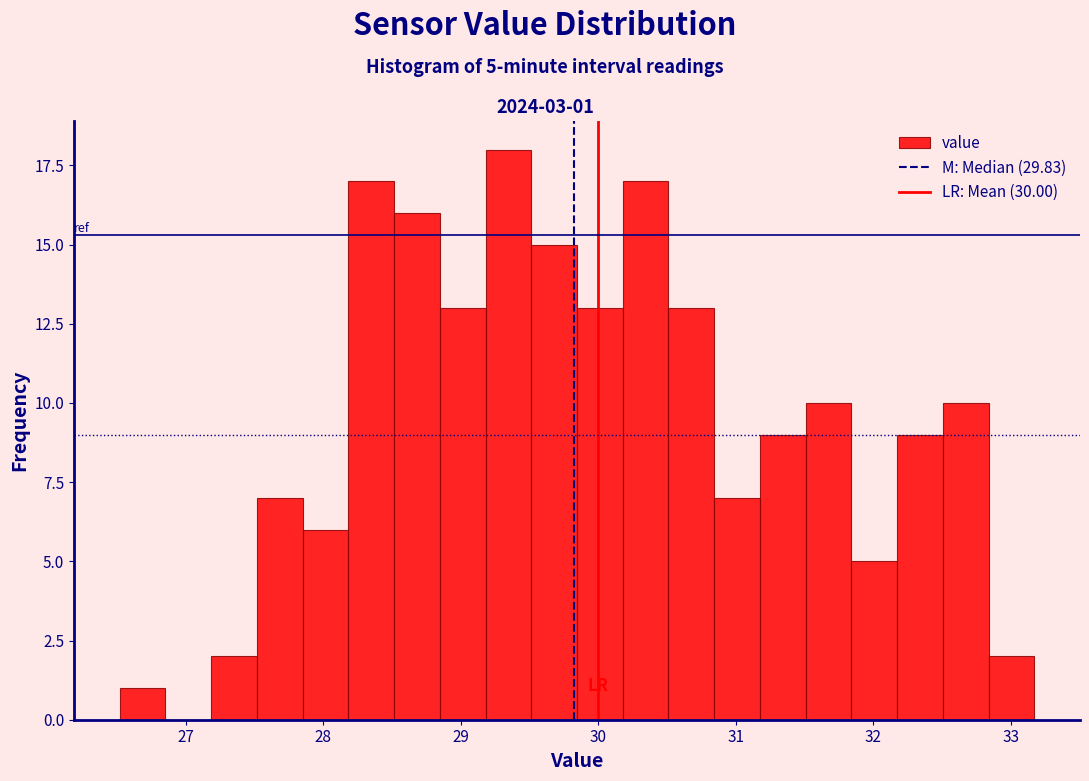

Around what value on the x-axis is the tallest bar? Give the approximate position of its centre, as read against the axis.

29.3